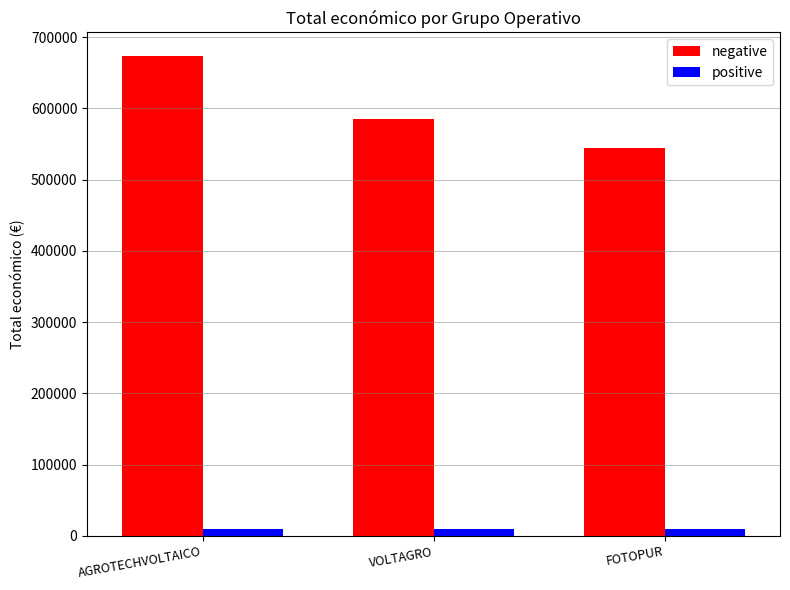

Between AGROTECHVOLTAICO and VOLTAGRO, which series saw the biggest shift?

negative